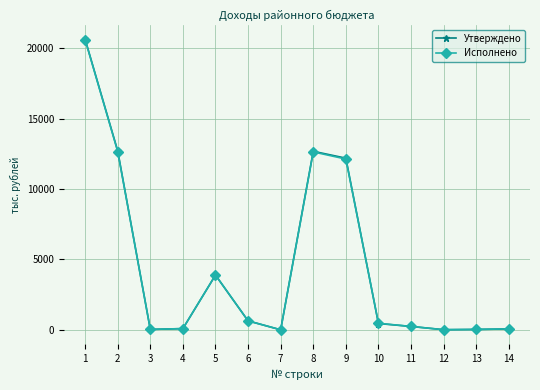

What is the value of the Утверждено point at the 5th from the left?

3887.1